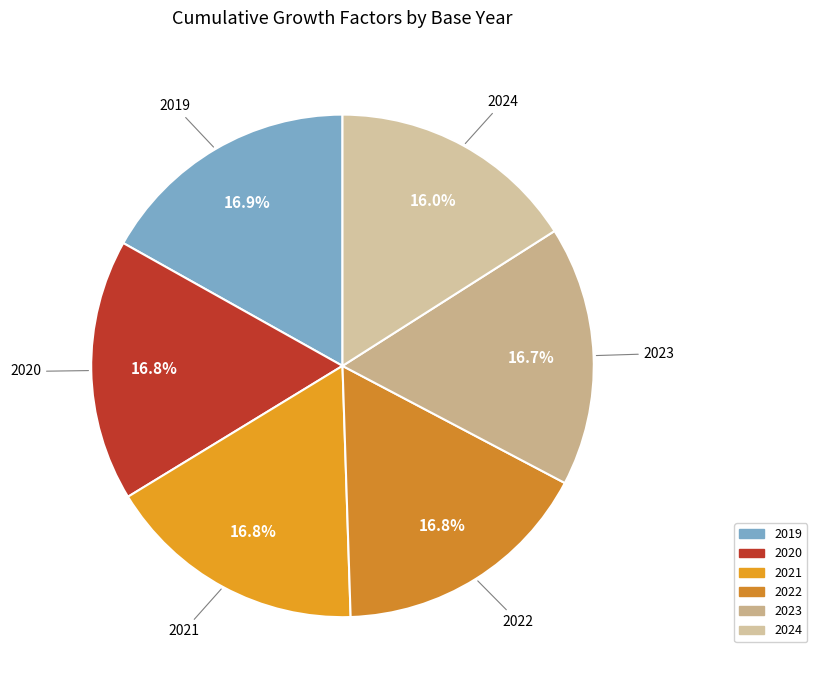

How many segments does this pie chart have?

6